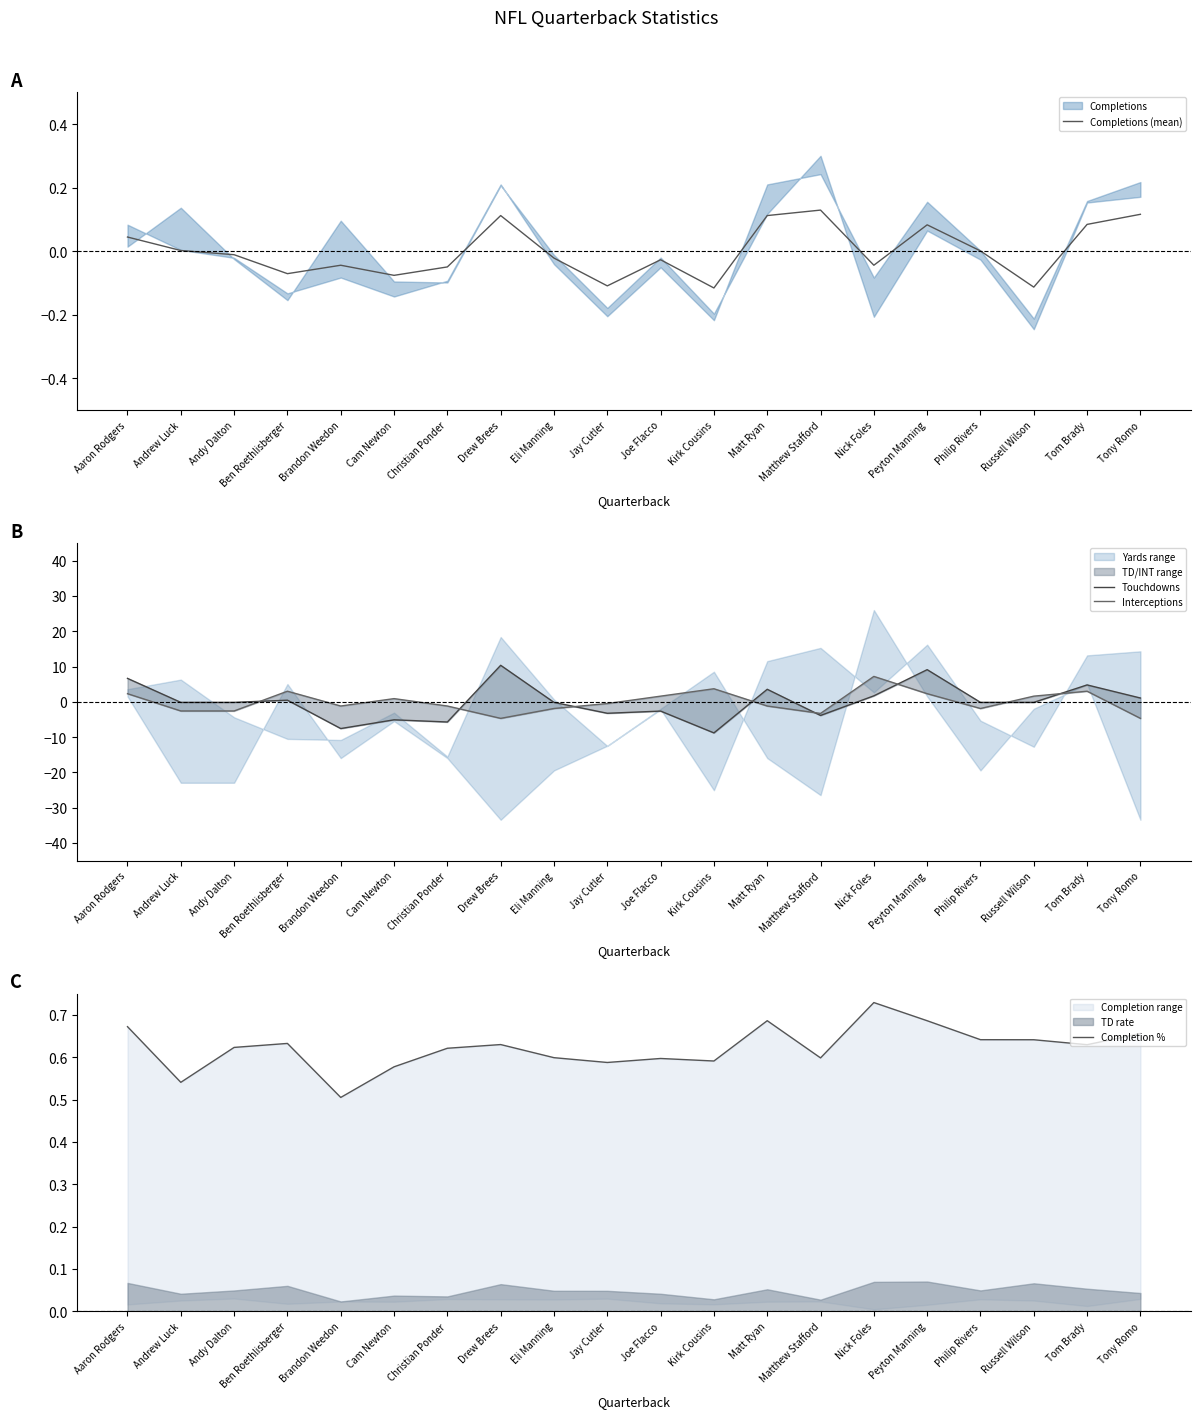

At how many categories does at least one series exceed -3?

20